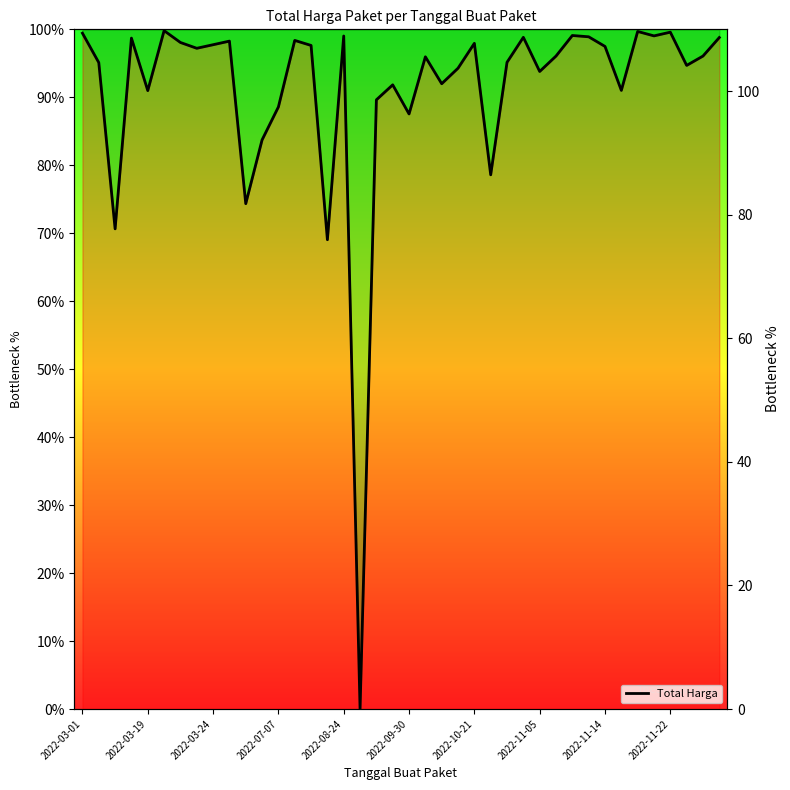

How many interior local valleys (lower than both neighbors) does the data have?

12